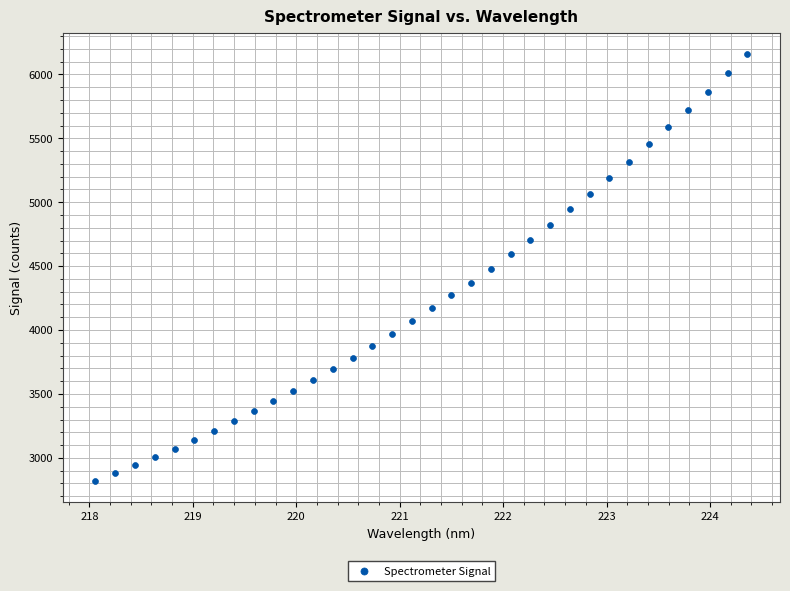

What is the range of Y values (max minus min)?

3337.6